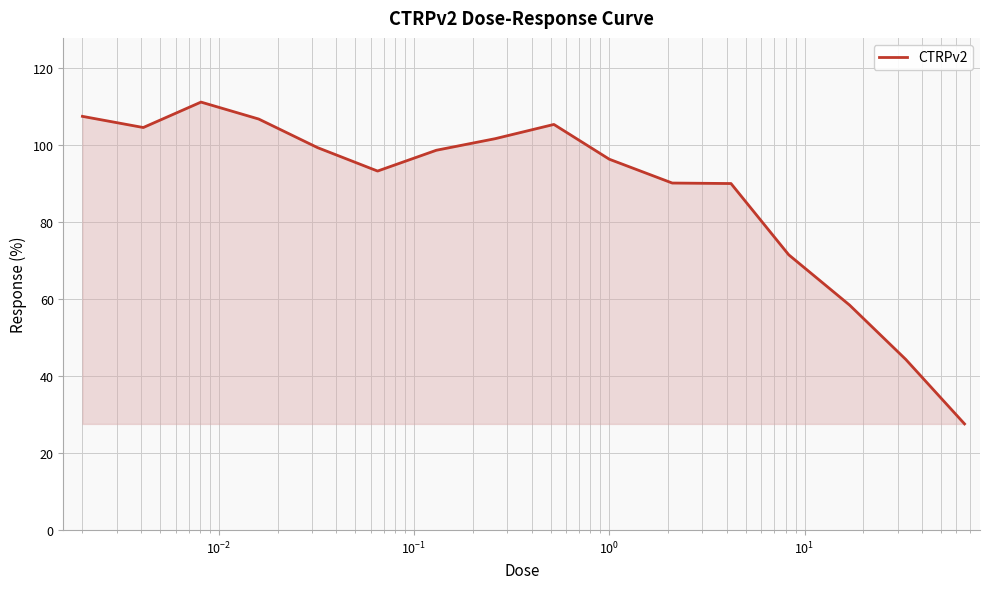

What is the minimum value shown in the chart?

27.6